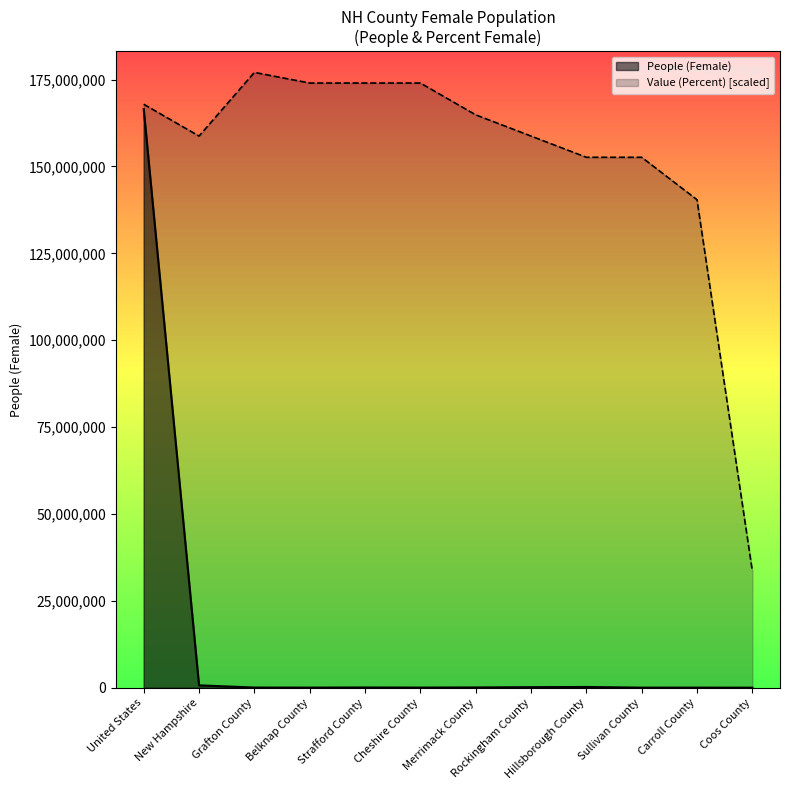

The value of Value (Percent) at United States is 167906523.2. True or false?

True